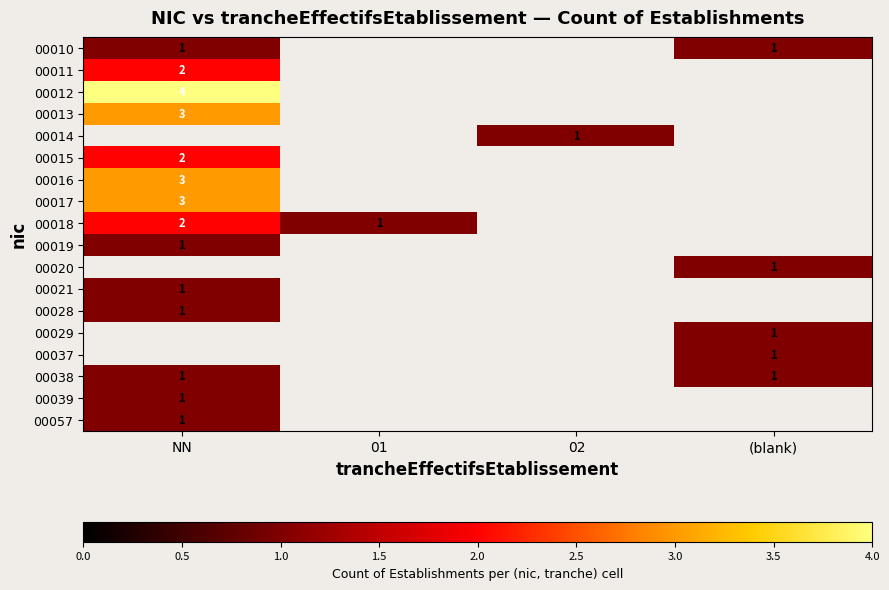

True or false: 00037 has a value of 1 at (blank).

True